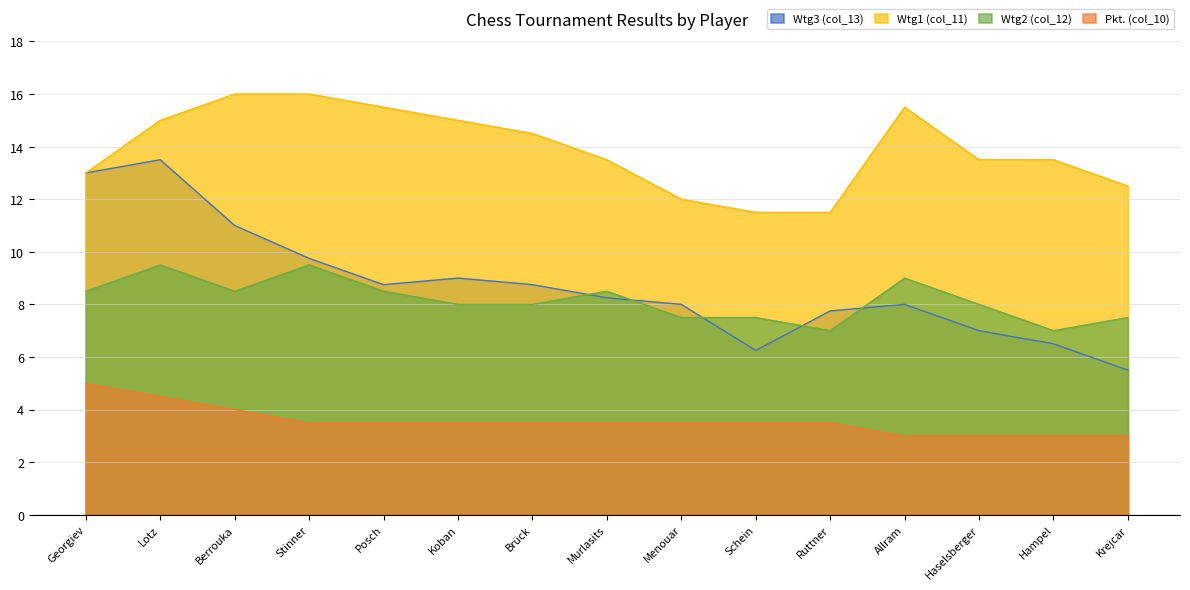

List the series in order of their peak value, lowest first.

Pkt. (col_10), Wtg2 (col_12), Wtg3 (col_13), Wtg1 (col_11)